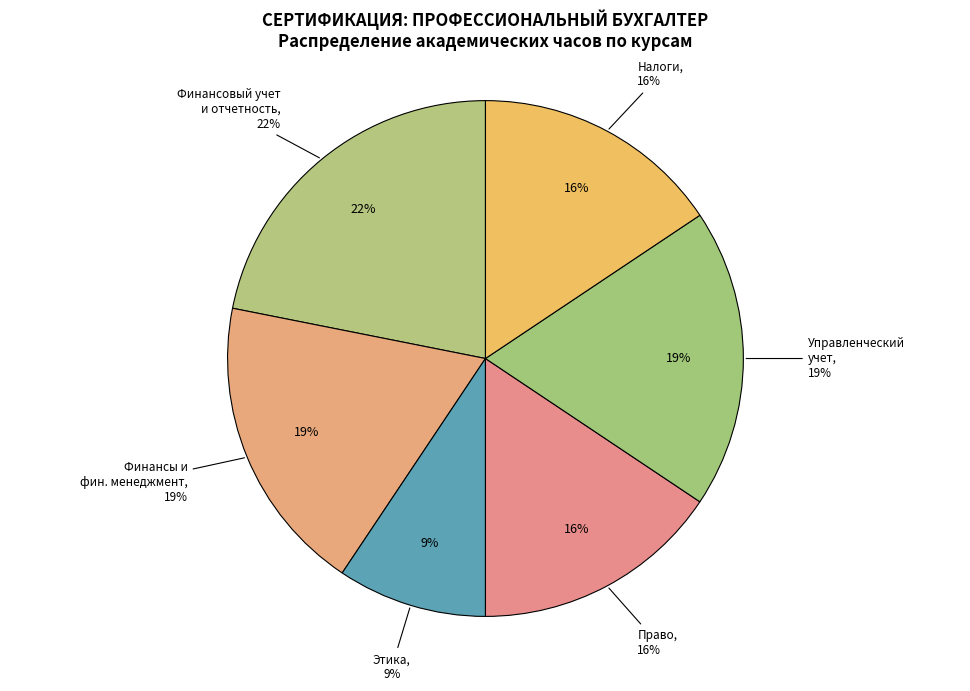

How many slices are in this pie chart?

6